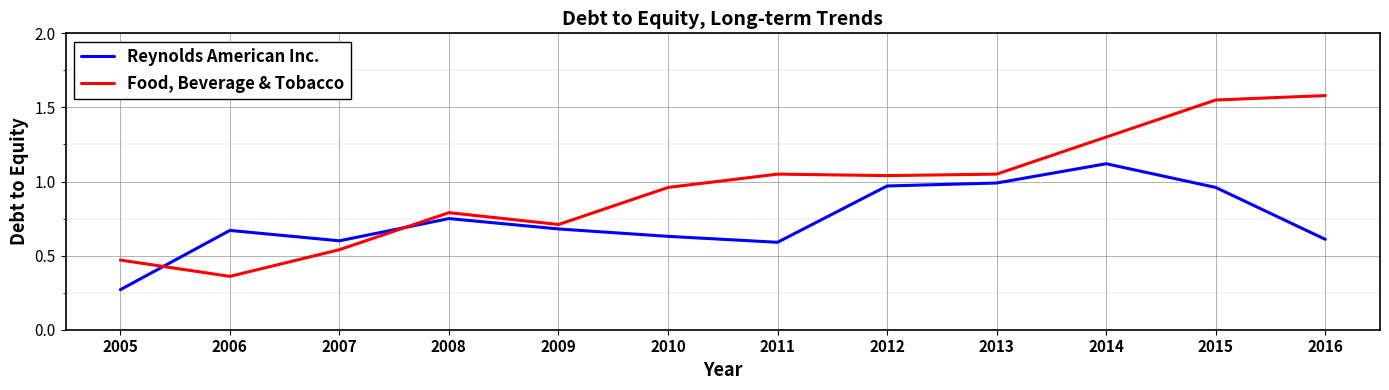

Which series has the widest spread of values?

Food, Beverage & Tobacco